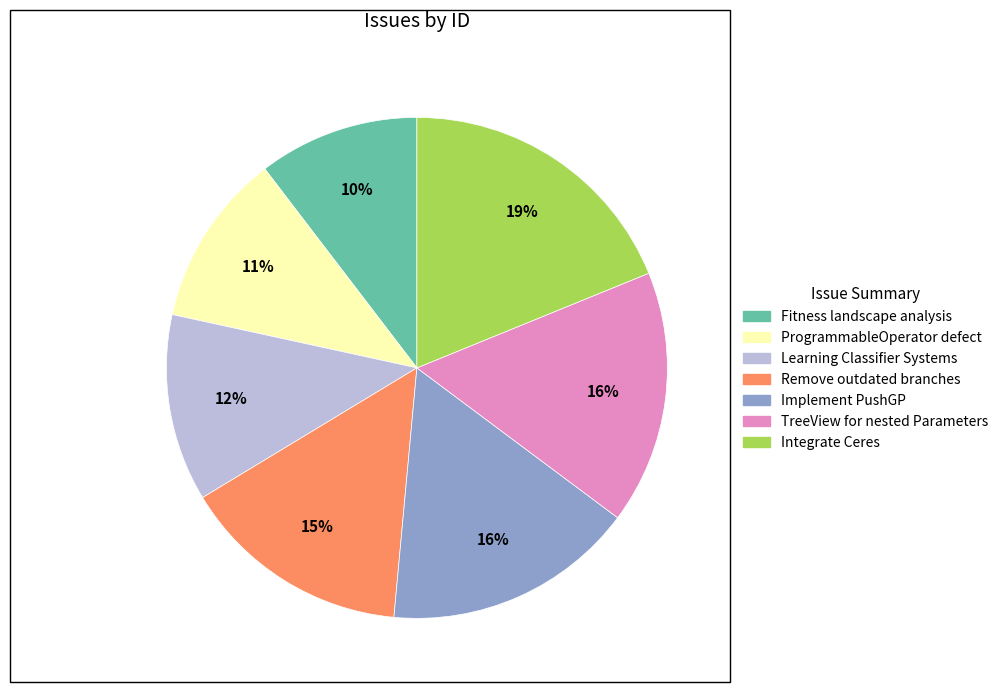

To the nearest percent, what is the difference between the Remove outdated branches and Learning Classifier Systems slice percentages?

3%